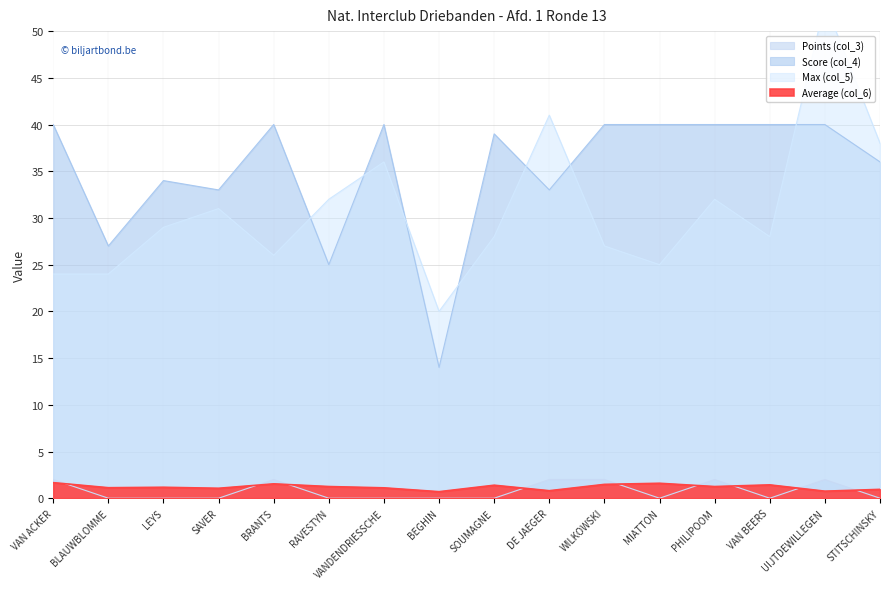

Reading left to right, list all the values displayed in this chart.

Points (col_3): VAN ACKER=2.0	BLAUWBLOMME=0.0	LEYS=0.0	SAVER=0.0	BRANTS=2.0	RAVESTYN=0.0	VANDENDRIESSCHE=0.0	BEGHIN=0.0	SOUMAGNE=0.0	DE JAEGER=2.0	WILKOWSKI=2.0	MIATTON=0.0	PHILIPOOM=2.0	VAN BEERS=0.0	UIJTDEWILLEGEN=2.0	STITSCHINSKY=0.0
Score (col_4): VAN ACKER=40.0	BLAUWBLOMME=27.0	LEYS=34.0	SAVER=33.0	BRANTS=40.0	RAVESTYN=25.0	VANDENDRIESSCHE=40.0	BEGHIN=14.0	SOUMAGNE=39.0	DE JAEGER=33.0	WILKOWSKI=40.0	MIATTON=40.0	PHILIPOOM=40.0	VAN BEERS=40.0	UIJTDEWILLEGEN=40.0	STITSCHINSKY=36.0
Max (col_5): VAN ACKER=24.0	BLAUWBLOMME=24.0	LEYS=29.0	SAVER=31.0	BRANTS=26.0	RAVESTYN=32.0	VANDENDRIESSCHE=36.0	BEGHIN=20.0	SOUMAGNE=28.0	DE JAEGER=41.0	WILKOWSKI=27.0	MIATTON=25.0	PHILIPOOM=32.0	VAN BEERS=28.0	UIJTDEWILLEGEN=53.0	STITSCHINSKY=38.0
Average (col_6): VAN ACKER=1.7	BLAUWBLOMME=1.1	LEYS=1.2	SAVER=1.1	BRANTS=1.5	RAVESTYN=1.2	VANDENDRIESSCHE=1.1	BEGHIN=0.7	SOUMAGNE=1.4	DE JAEGER=0.8	WILKOWSKI=1.5	MIATTON=1.6	PHILIPOOM=1.2	VAN BEERS=1.4	UIJTDEWILLEGEN=0.8	STITSCHINSKY=0.9